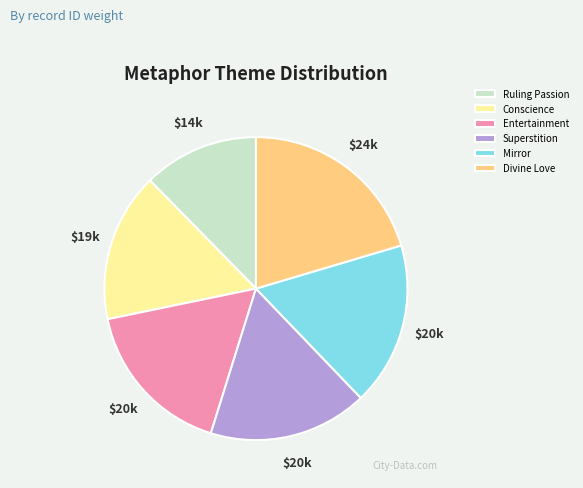

What is the largest slice in the pie chart?

Divine Love